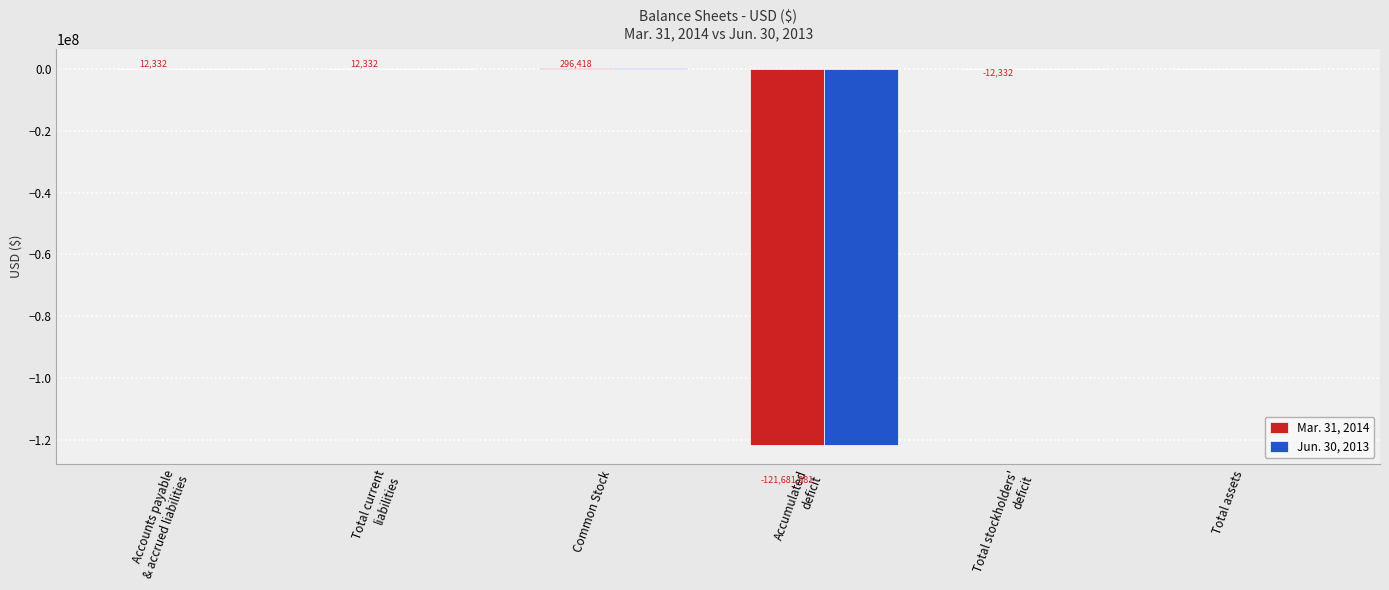

What are all the series names shown in the legend?

Mar. 31, 2014, Jun. 30, 2013